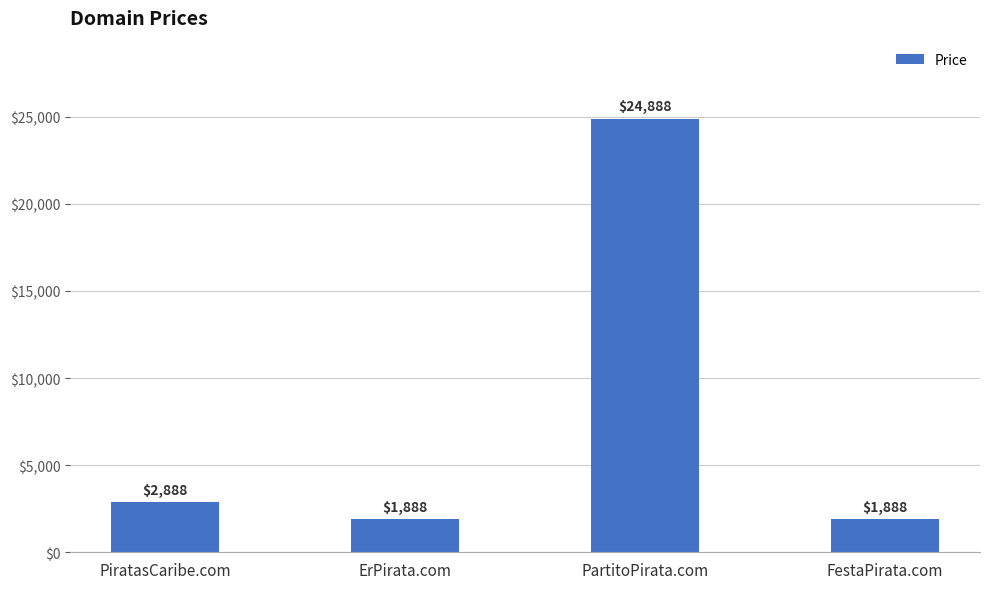

Which label corresponds to the largest value in the chart?

PartitoPirata.com